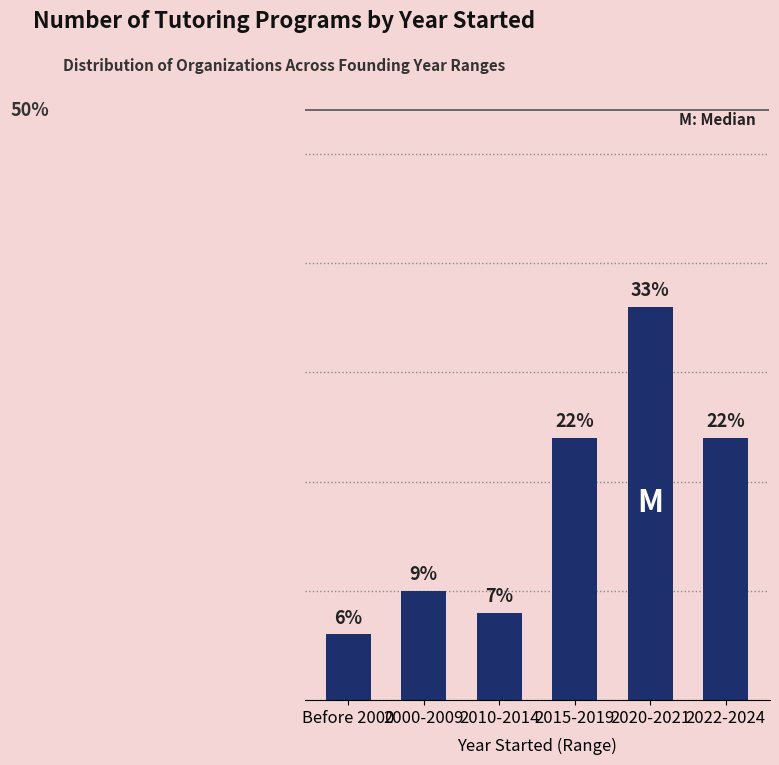

At which category does the chart reach its minimum across all series?

Before 2000